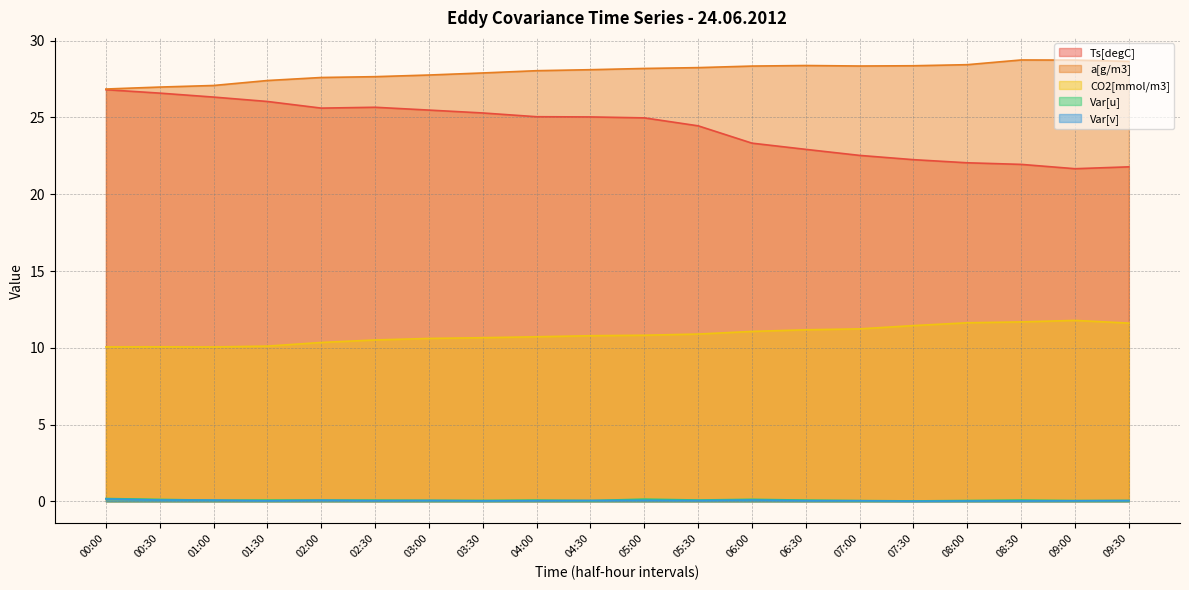

Is it true that CO2[mmol/m3] equals 17.8 at 08:30?

False